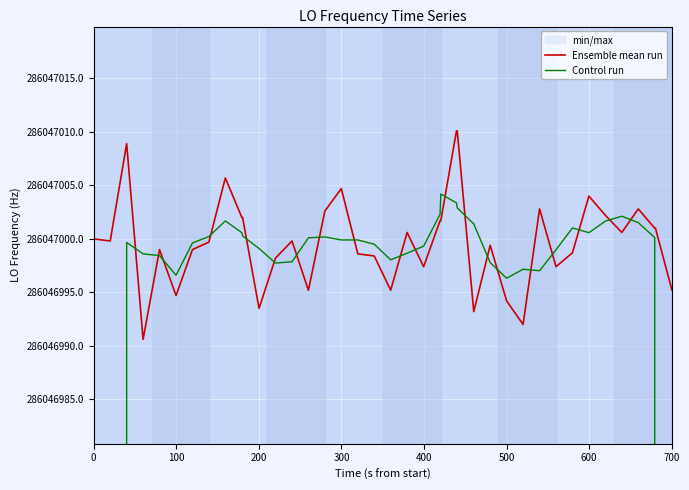

True or false: Control run and Ensemble mean run intersect in this chart.

True